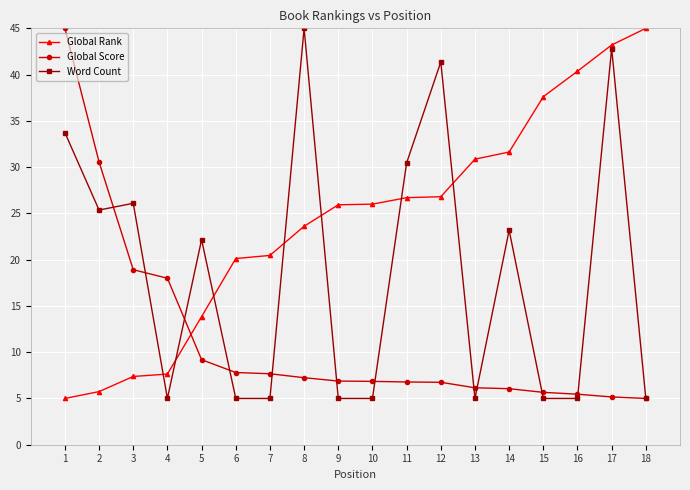

What is the difference between the maximum and second lowest values in the Global Score series?

39.8